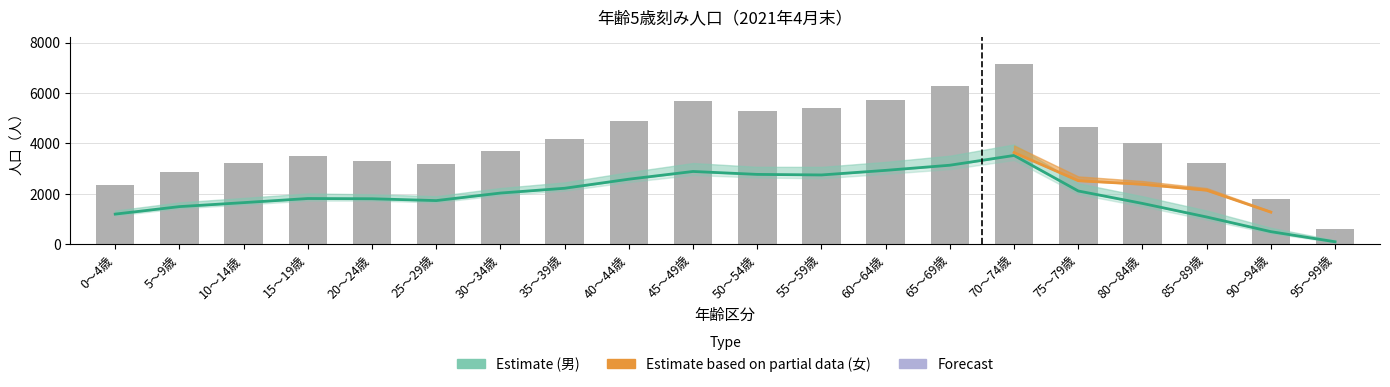

At which category is the sum across all series the highest?

70～74歳